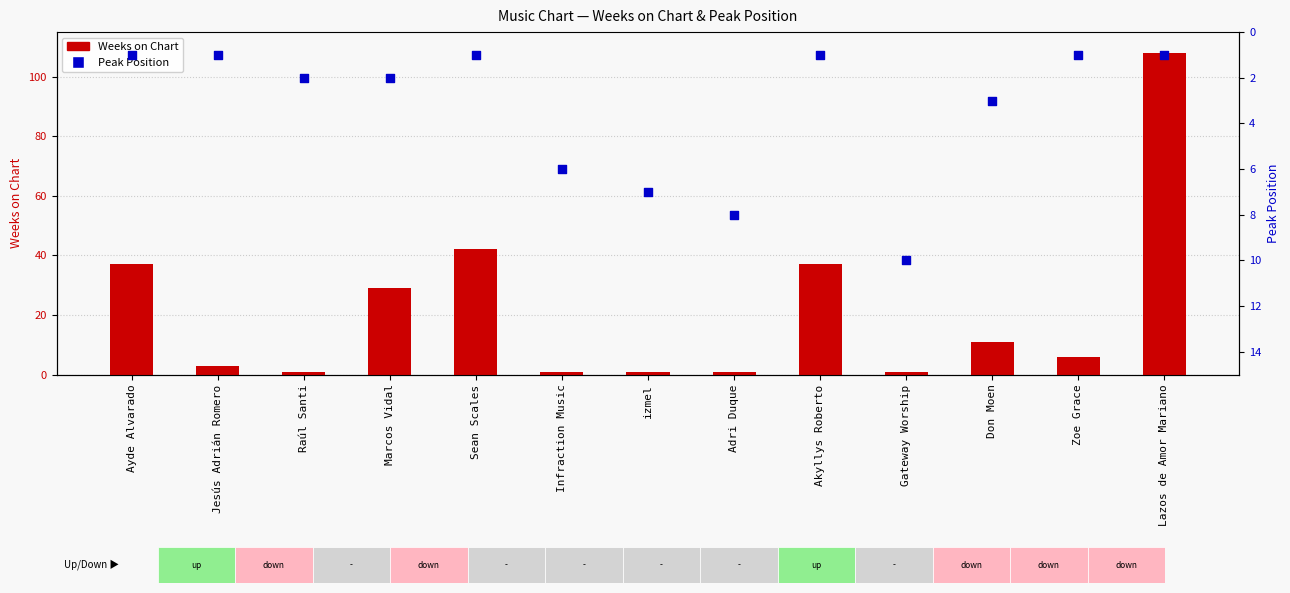

At which category is the sum across all series the highest?

Lazos de Amor Mariano